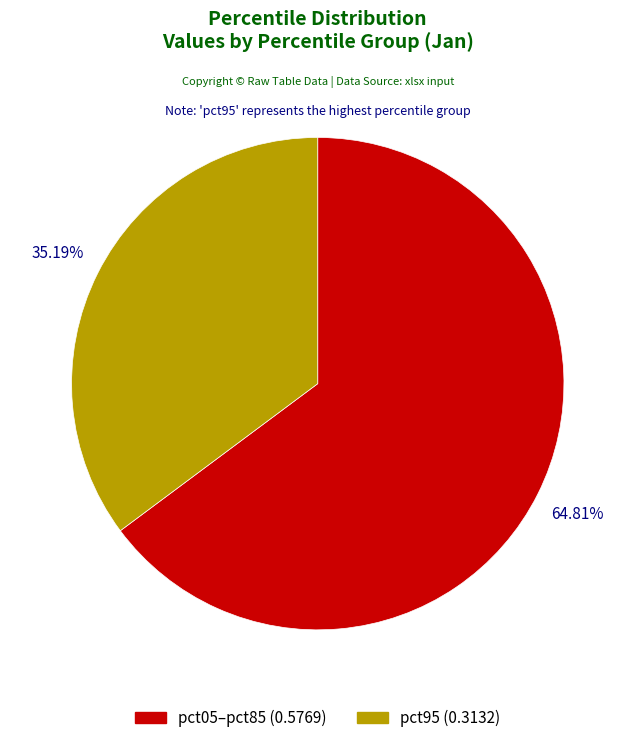

Is there any slice that represents more than half of the pie?

Yes